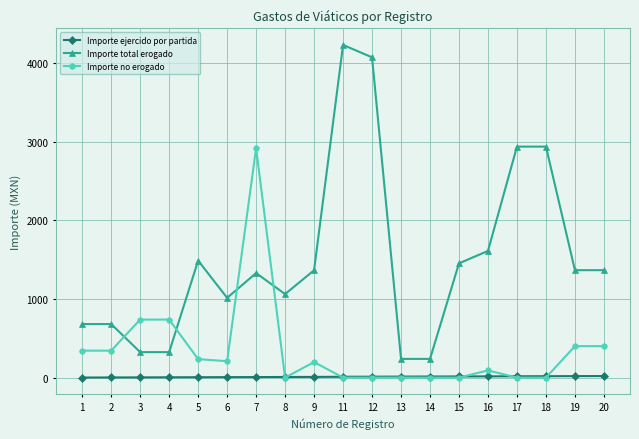

Which series has the largest range (max minus min)?

Importe total erogado